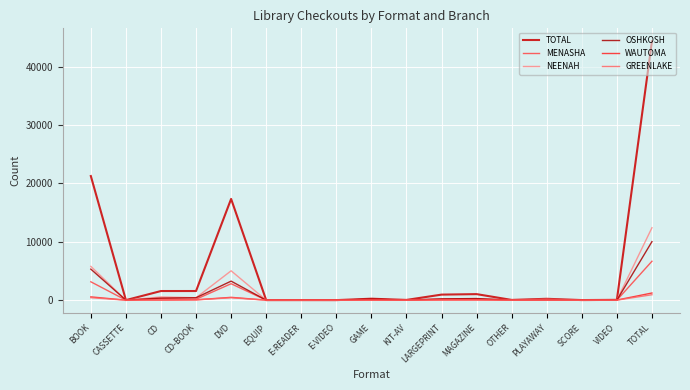

At which category is the sum across all series the highest?

TOTAL